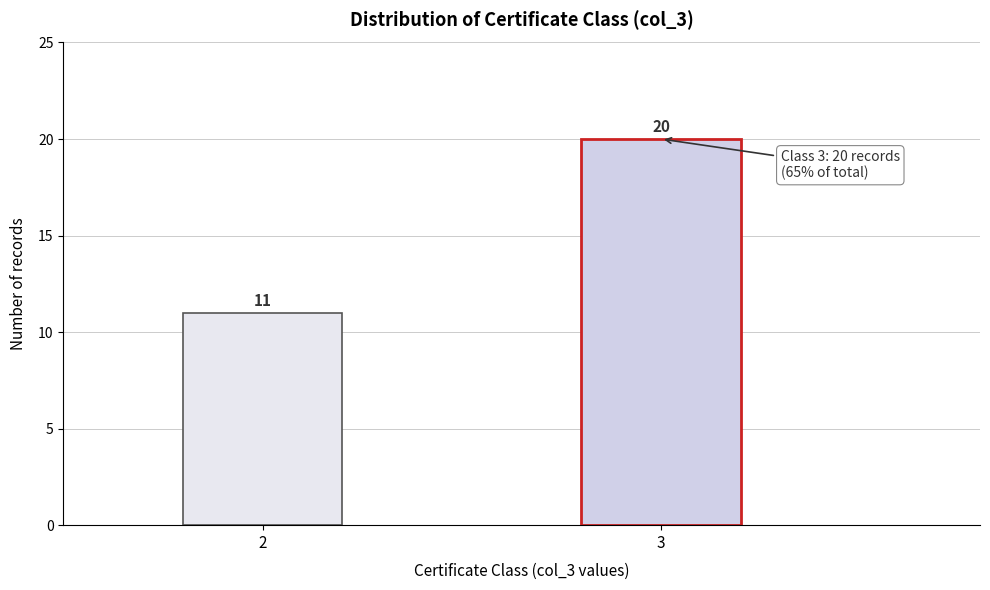

Reading left to right, what are all the values shown in this chart?

11	20